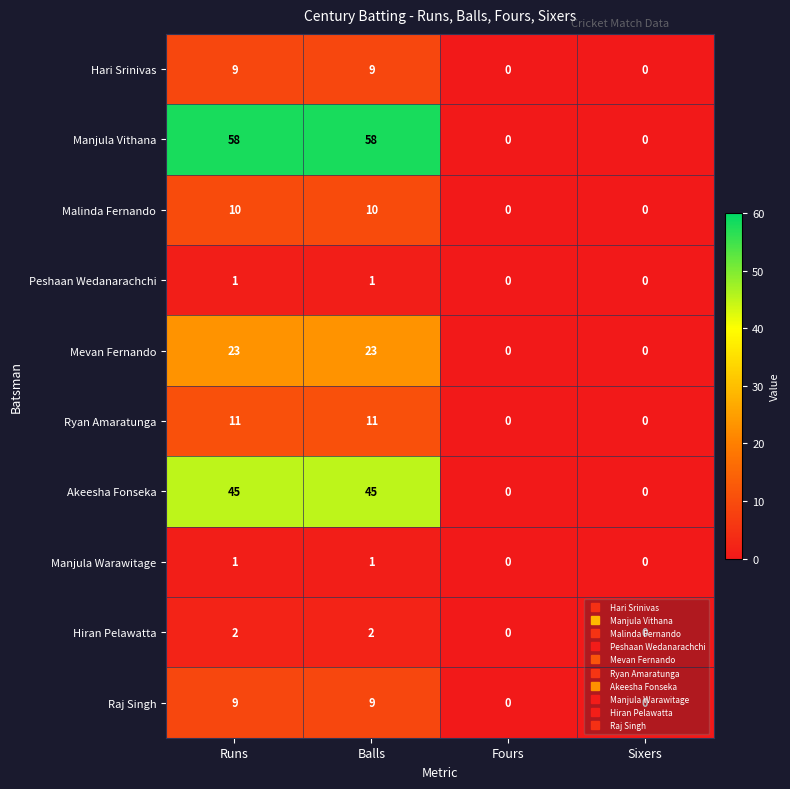

What is the spread (max minus min) of values at Runs?

57